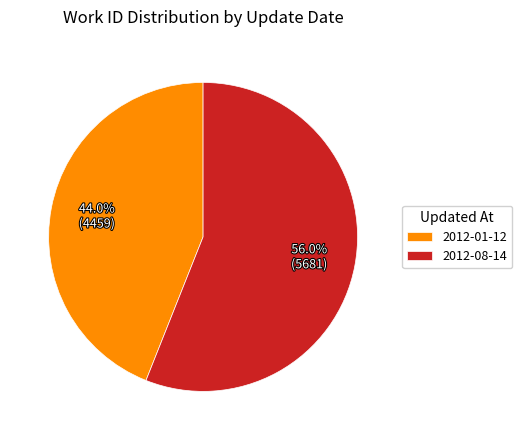

Combined, what portion of the pie is 2012-08-14 and 2012-01-12?

100.0%